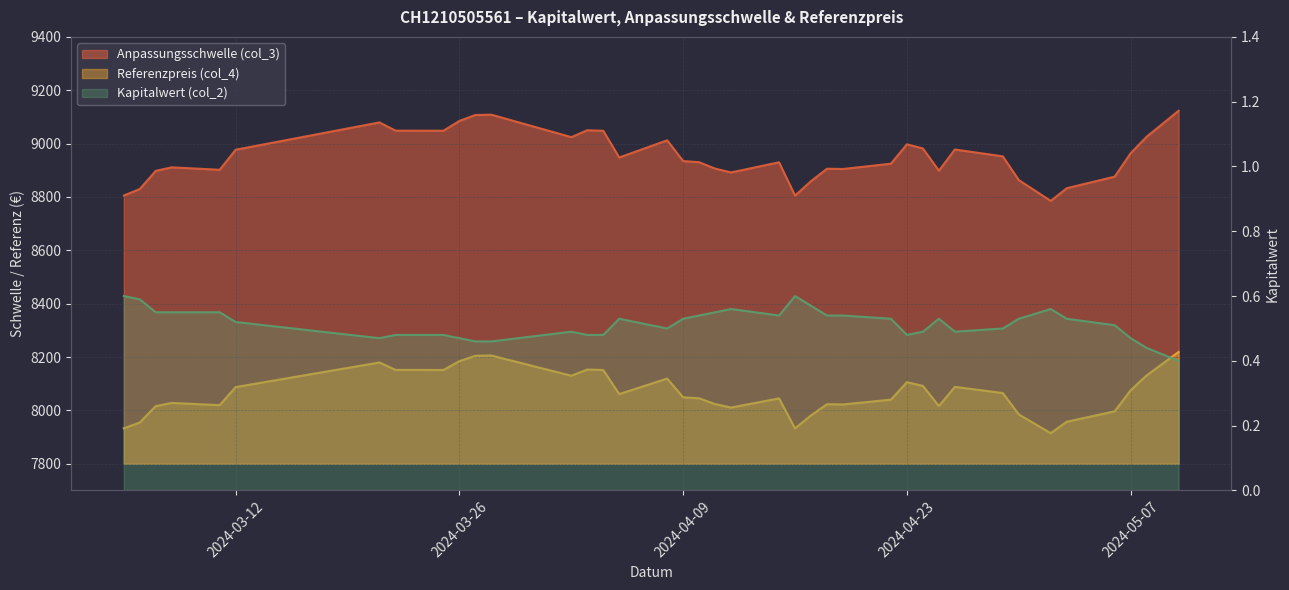

Where is the first local maximum for Anpassungsschwelle (col_3)?

2024-03-08